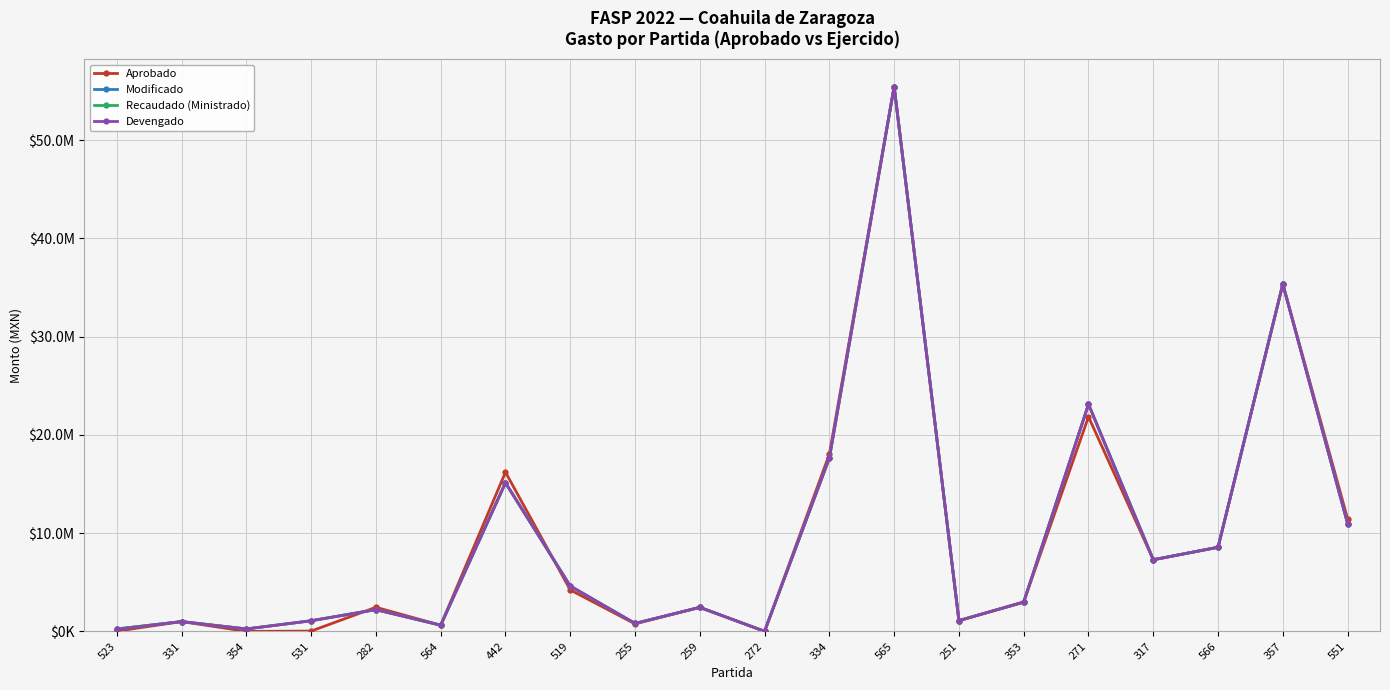

What is the approximate value of Aprobado at 251?

1097908.0